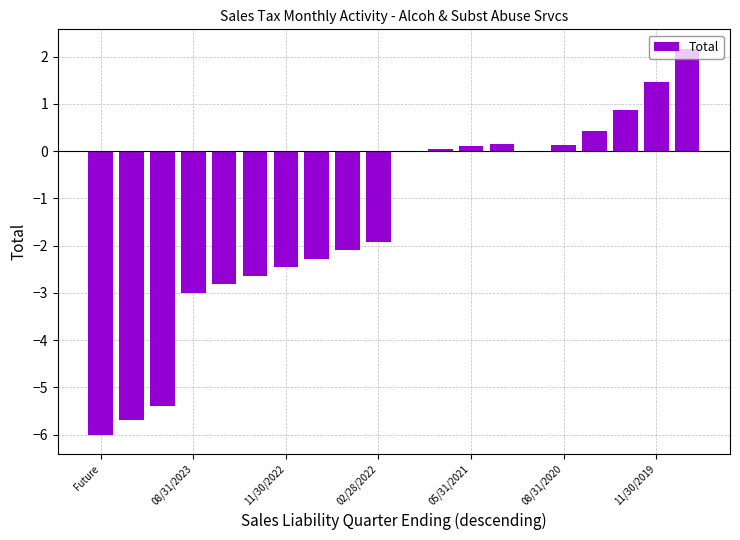

What is the greatest value displayed?

2.2